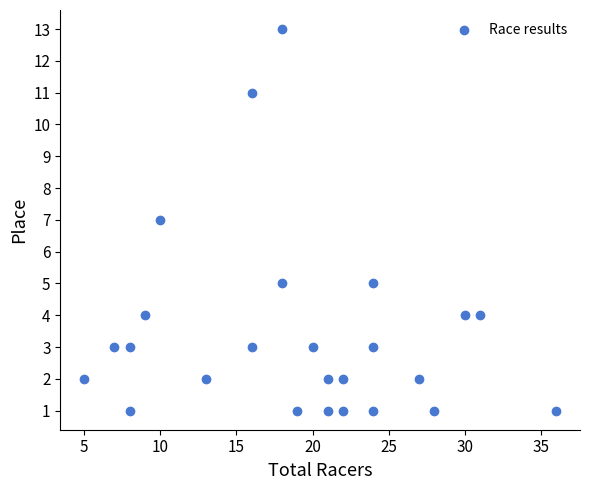

What is the range of Y values (max minus min)?

12